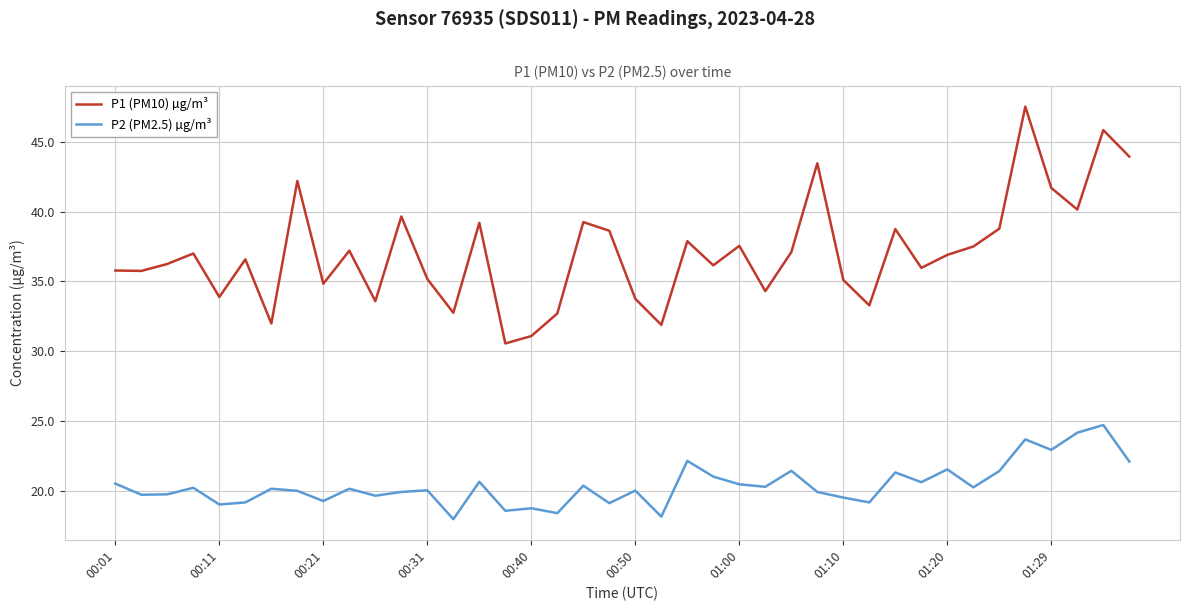

True or false: P2 (PM2.5) µg/m³ and P1 (PM10) µg/m³ cross at least once.

False